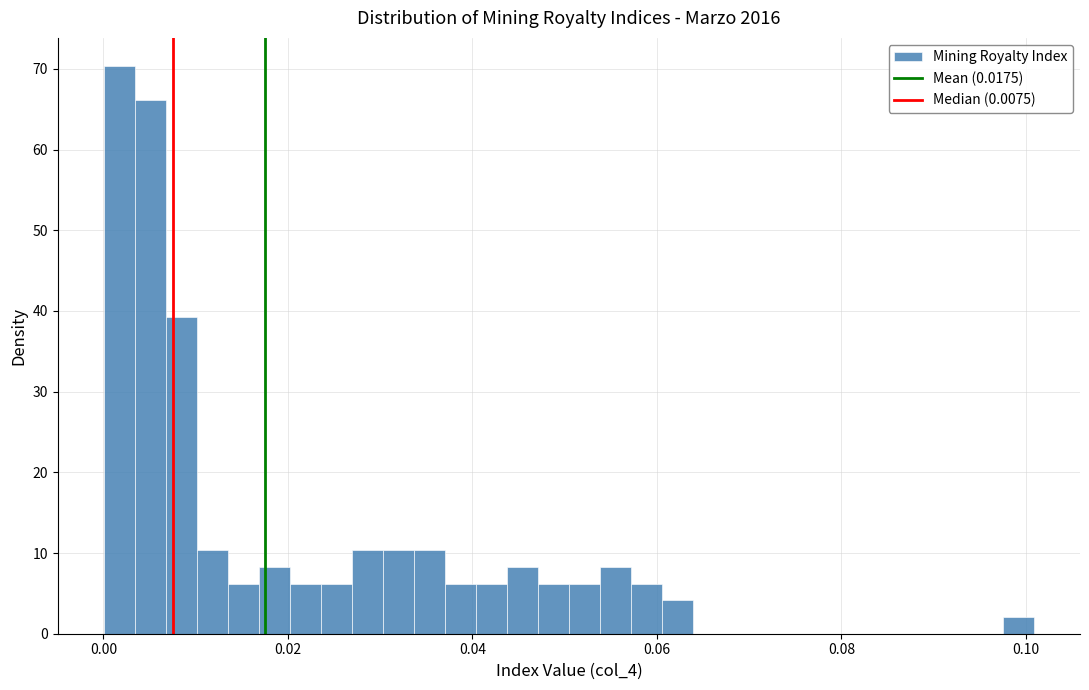

Read against the x-axis, roughly where is the centre of the tallest bar?

0.002